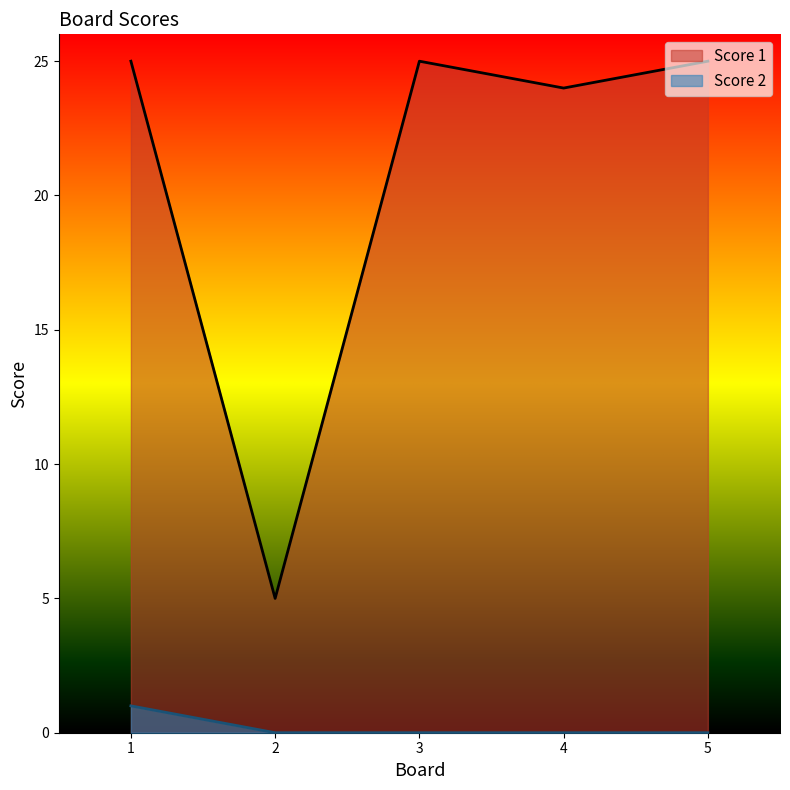

Which series has the largest range (max minus min)?

Score 1